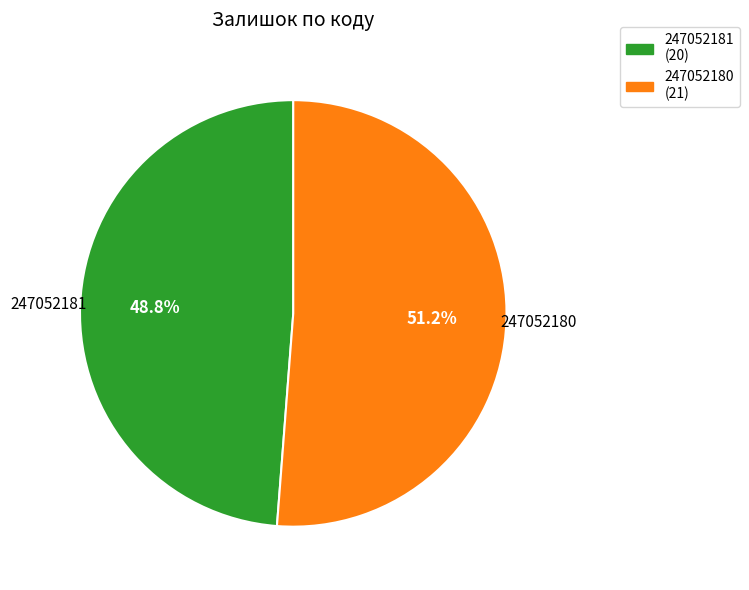

To the nearest percent, what is the difference between the largest and smallest slice percentages?

2%